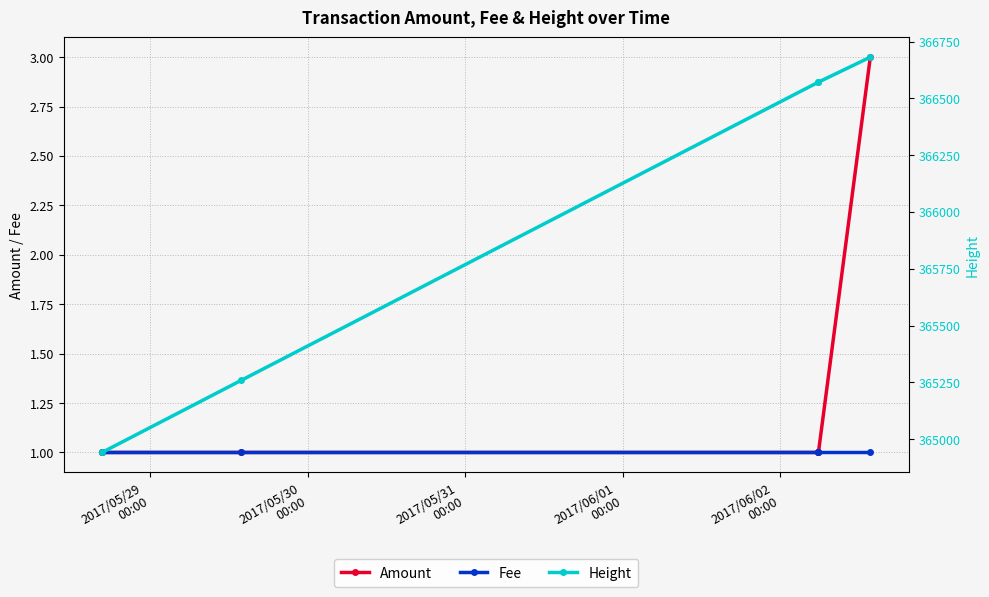

True or false: Amount and Height intersect in this chart.

False